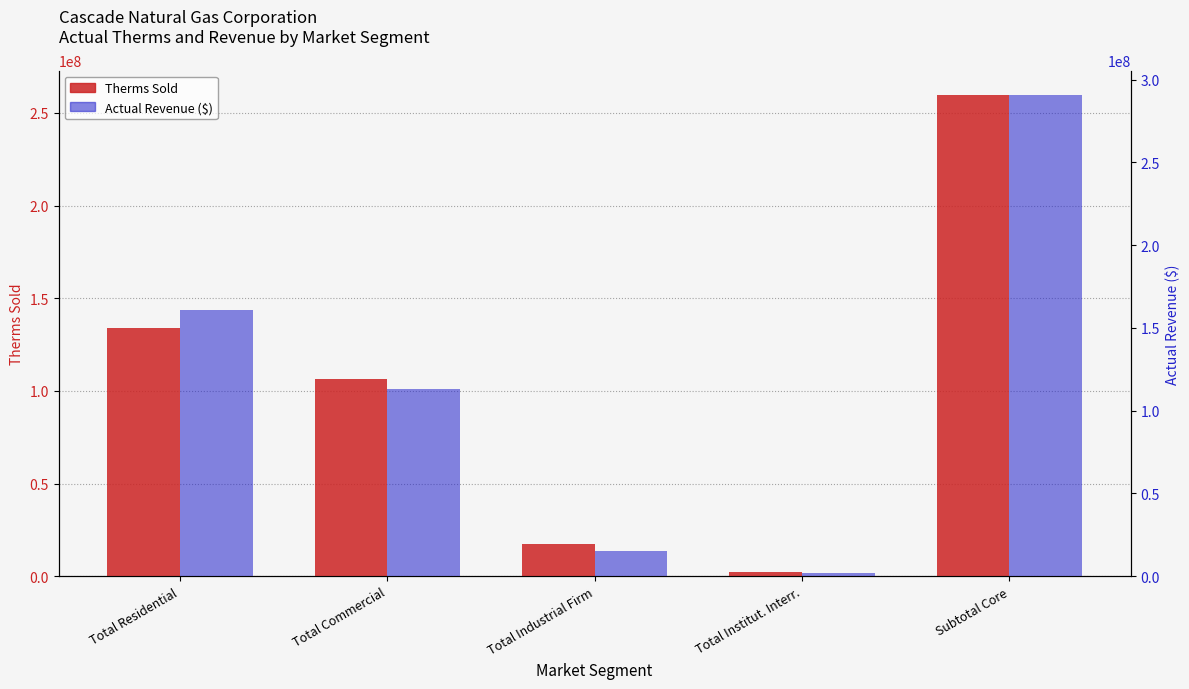

At how many categories does at least one series exceed 114468241?

2